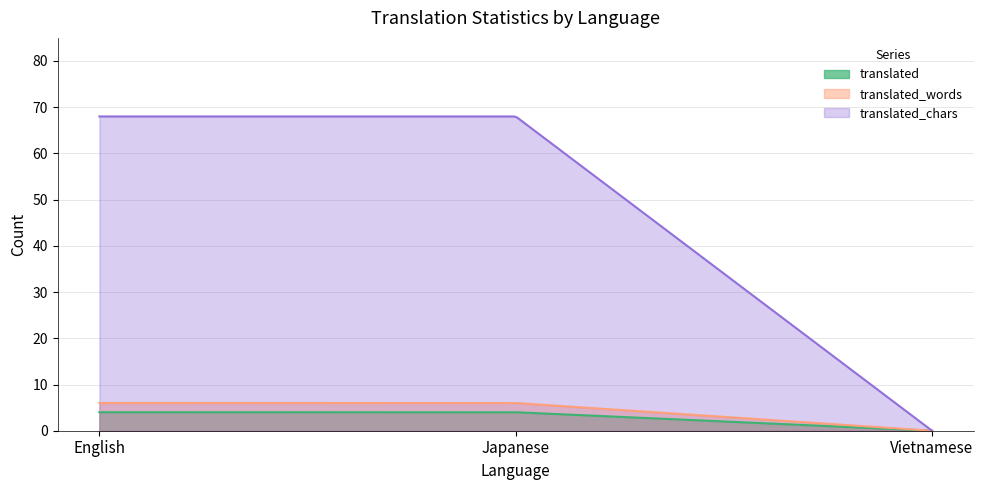

What is the label of the 2nd point from the left?

Japanese